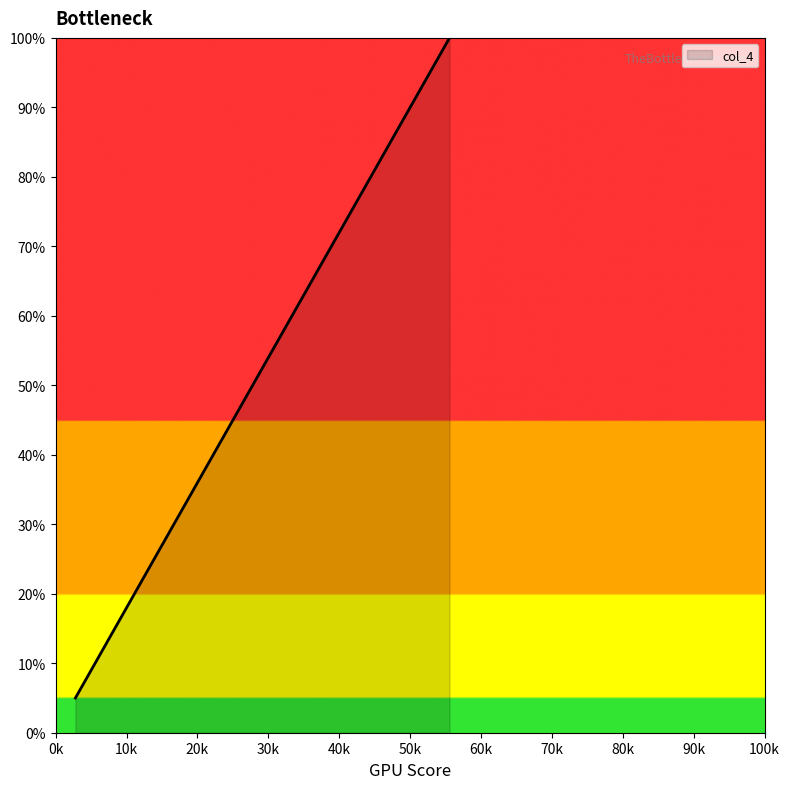

What is the smallest value displayed?

5.0